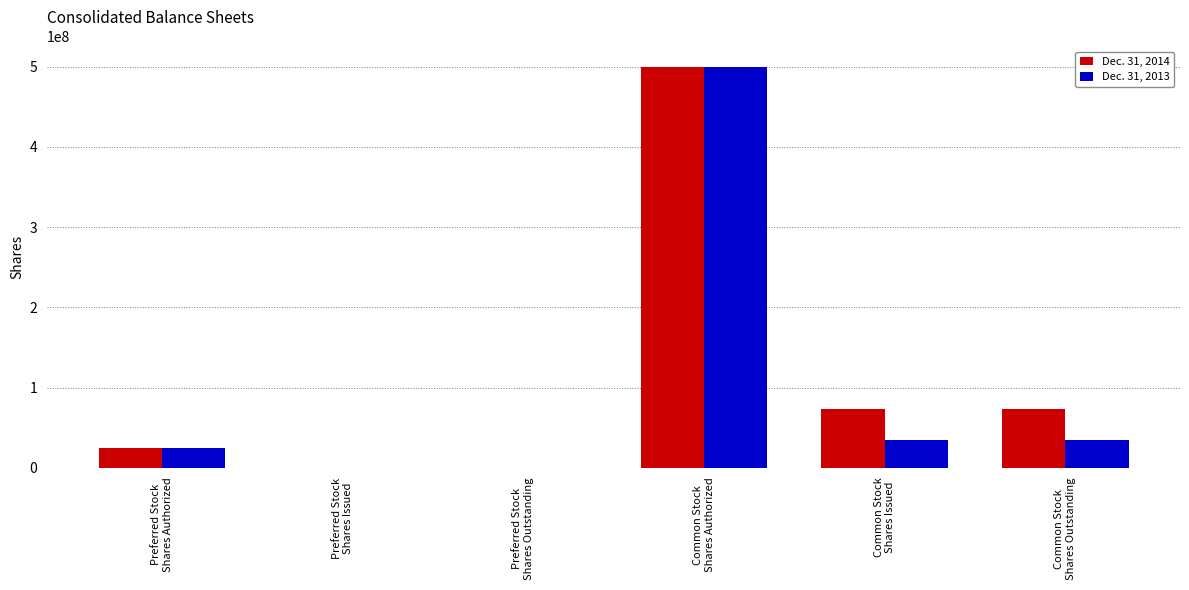

At which category is the sum across all series the highest?

Common Stock
Shares Authorized